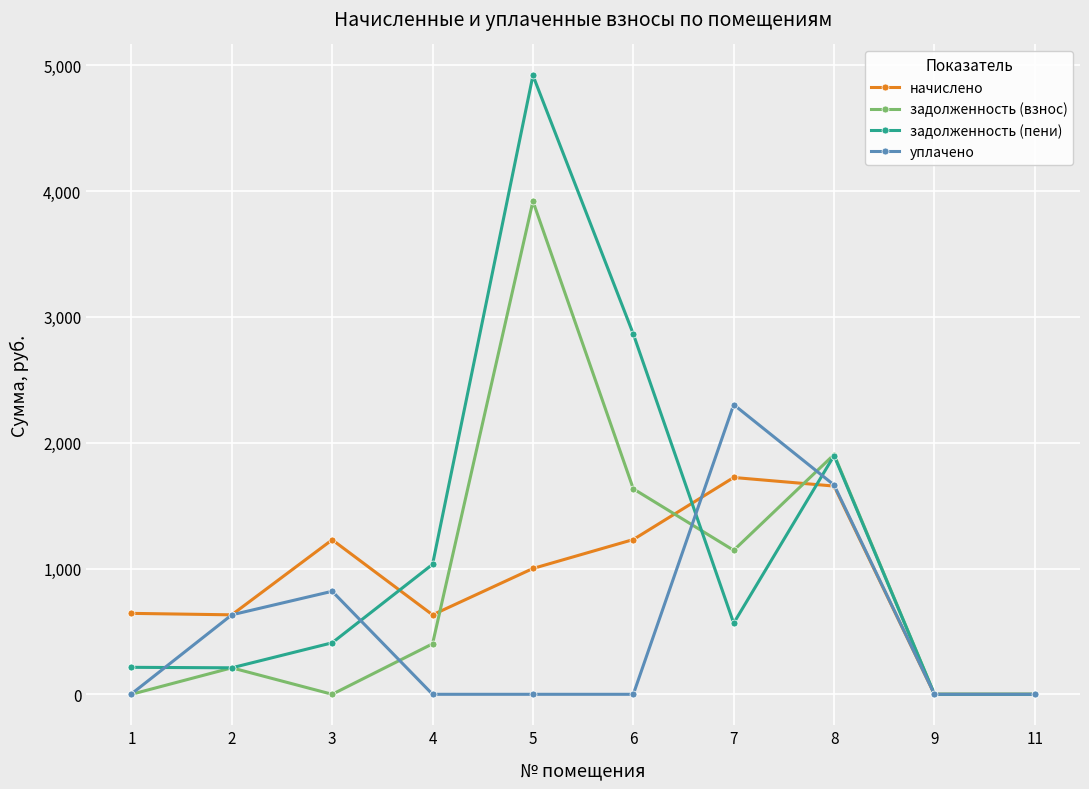

How many series are shown in this chart?

4